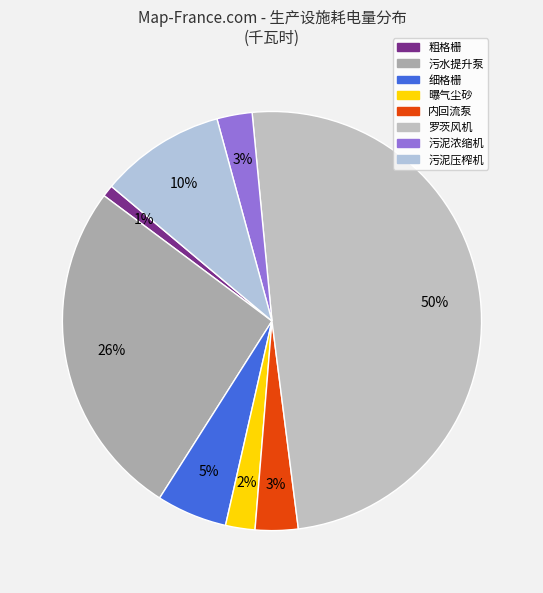

To the nearest percent, what portion does 污泥压榨机 represent?

10%